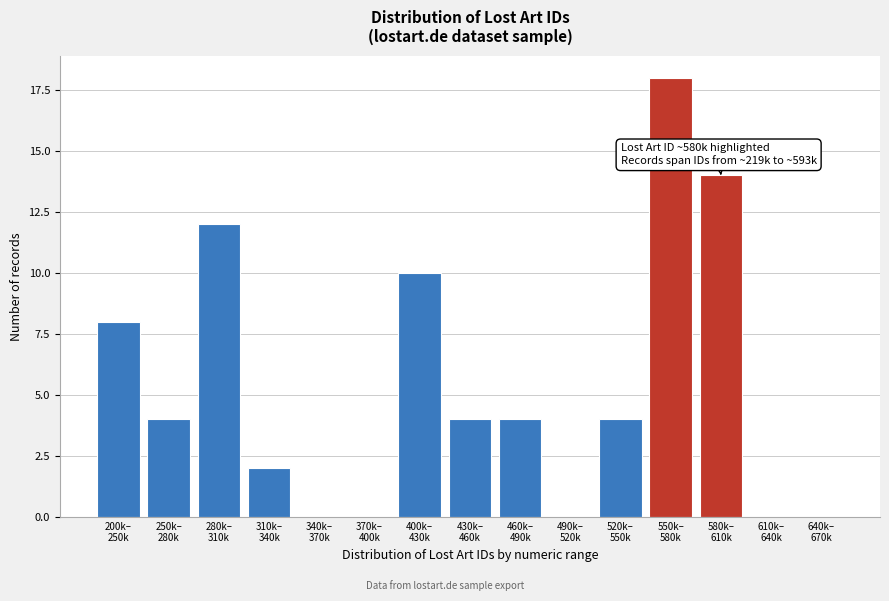

What is the maximum value shown in the chart?

18